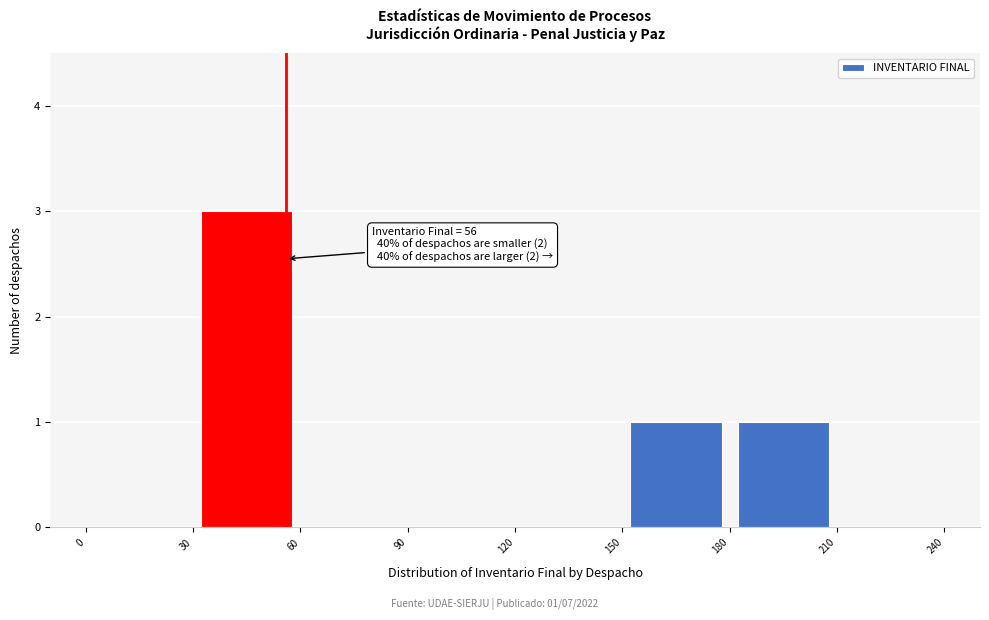

Over which range of the x-axis is the bar tallest?

30 to 60